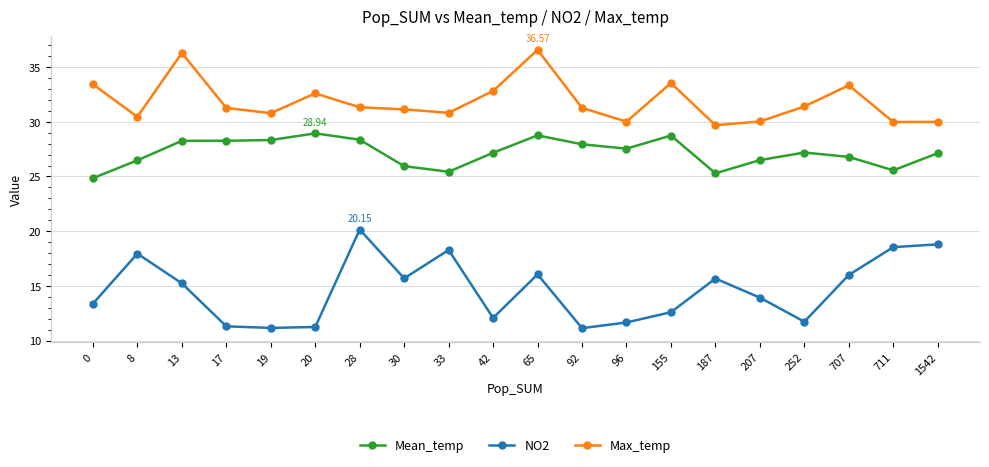

What is the approximate value of NO2 at 187?

15.7